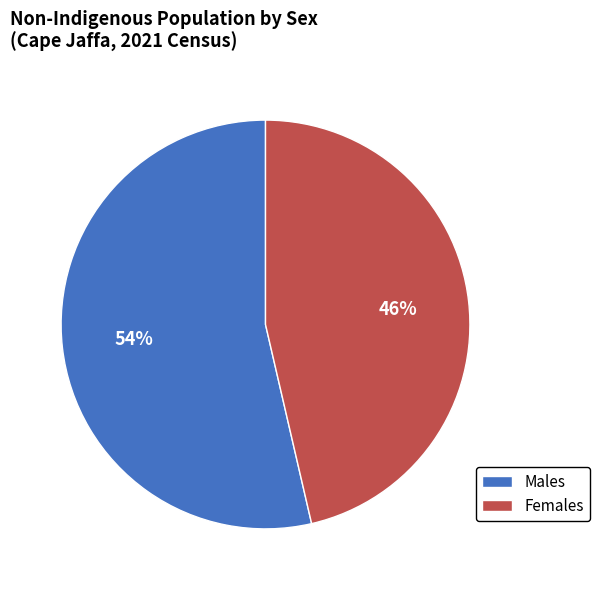

Which category has the biggest portion of the pie?

Males